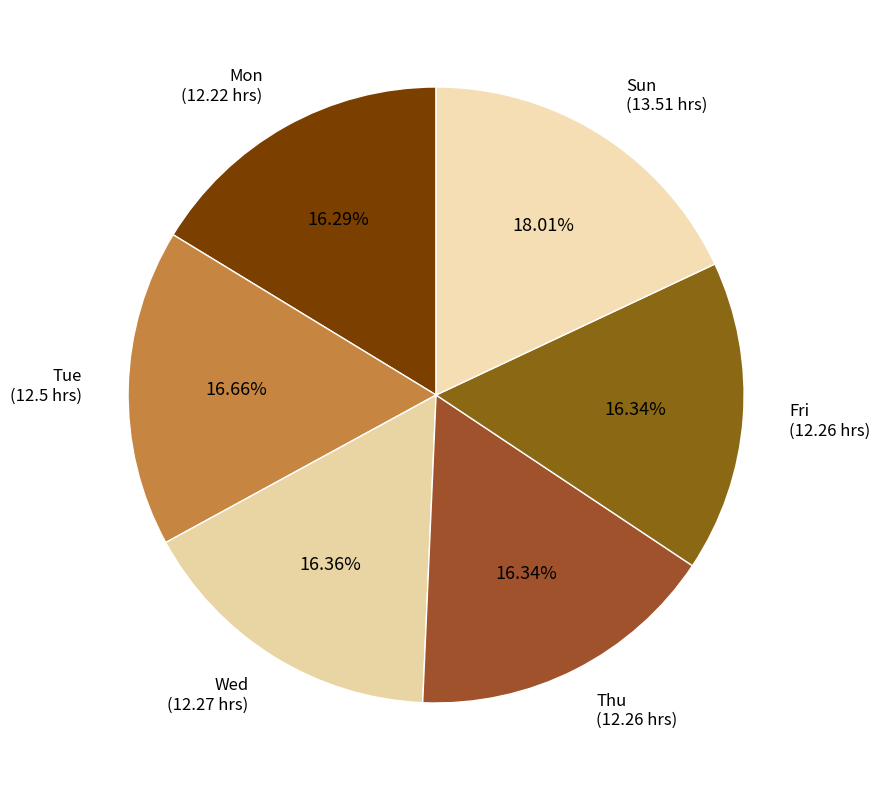

Is there any slice that represents more than half of the pie?

No